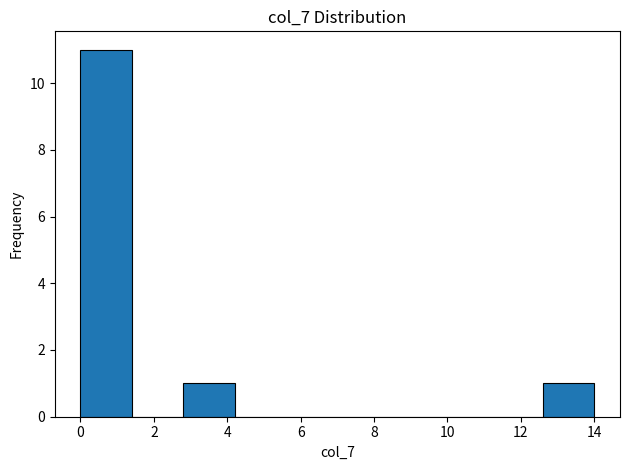

Reading left to right, transcribe this chart: for each bar, give the range it covers on the x-axis and its height. The values are not printed on the chart, so give them approximately, as read against the axis.

0.0 to 1.4: 11
1.4 to 2.8: 0
2.8 to 4.2: 1
4.2 to 5.6: 0
5.6 to 7.0: 0
7.0 to 8.4: 0
8.4 to 9.8: 0
9.8 to 11.2: 0
11.2 to 12.6: 0
12.6 to 14.0: 1